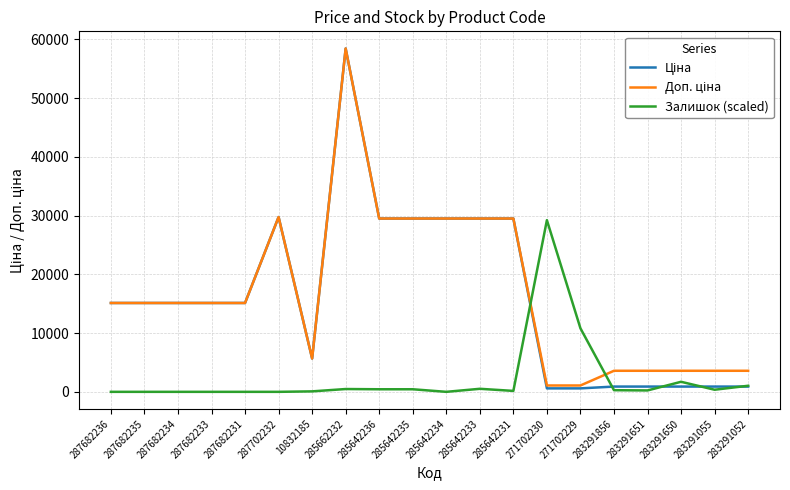

At how many categories does at least one series exceed 6925?

14